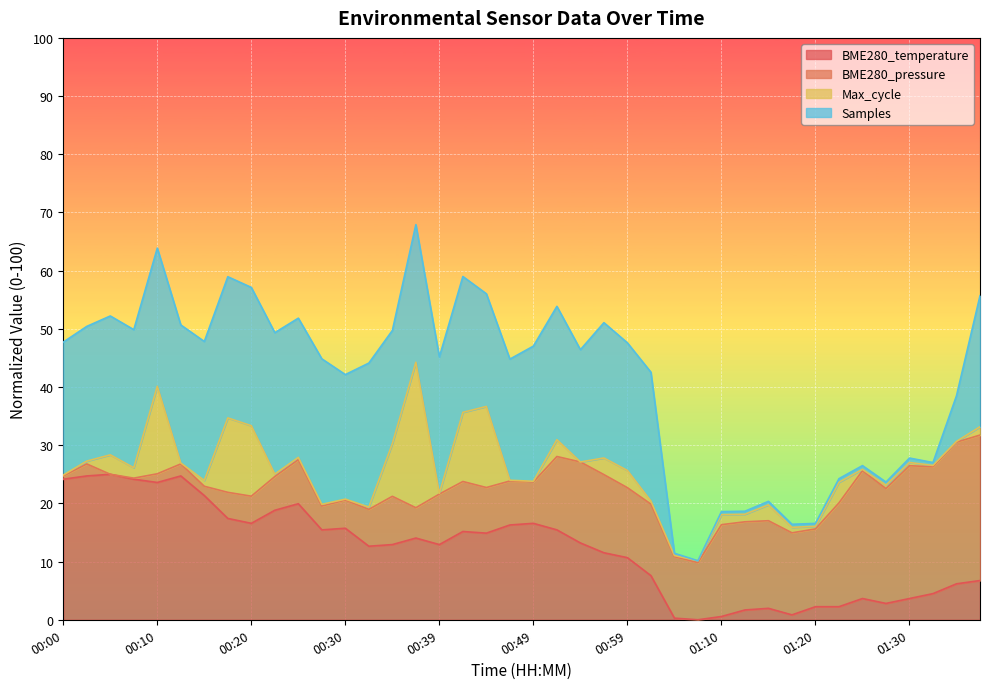

The value at 01:27 is 0.9. True or false?

False